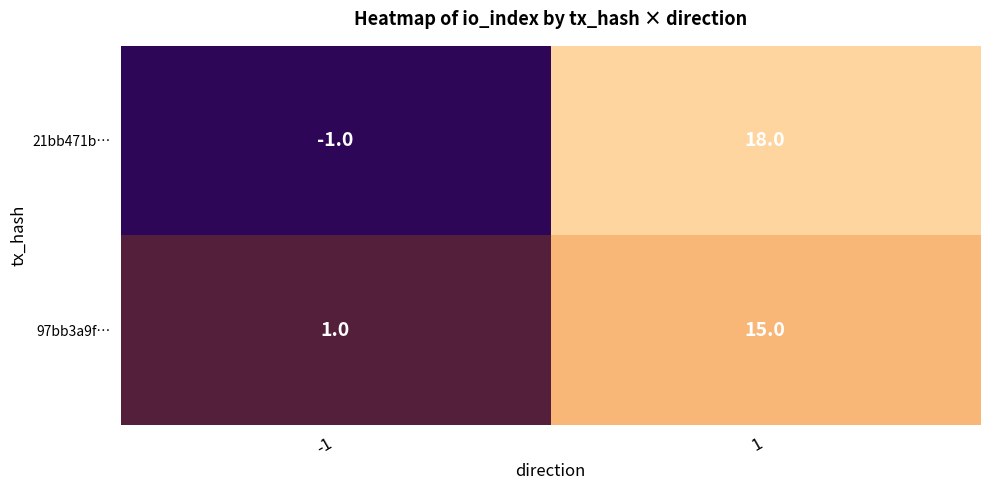

Rank the series by their average value, from highest to lowest.

21bb471b…, 97bb3a9f…